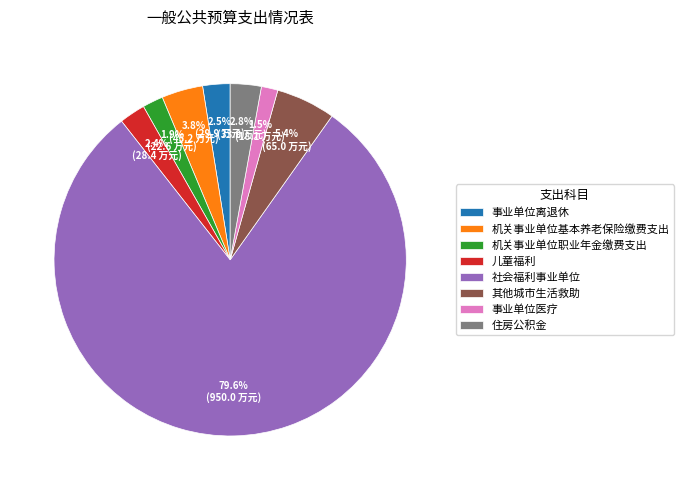

Which category accounts for the majority?

社会福利事业单位